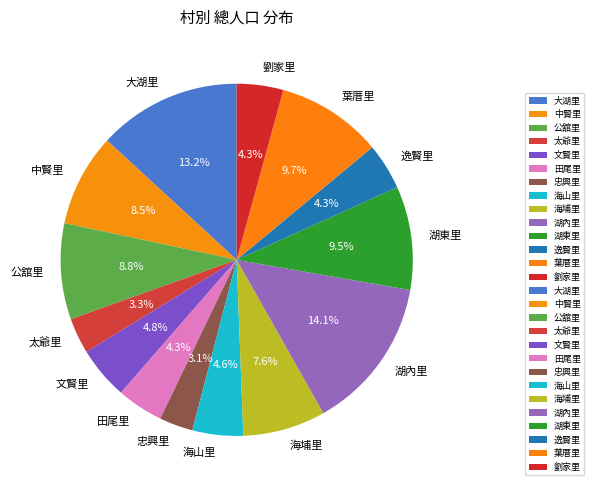

To the nearest percent, what portion does 葉厝里 represent?

10%